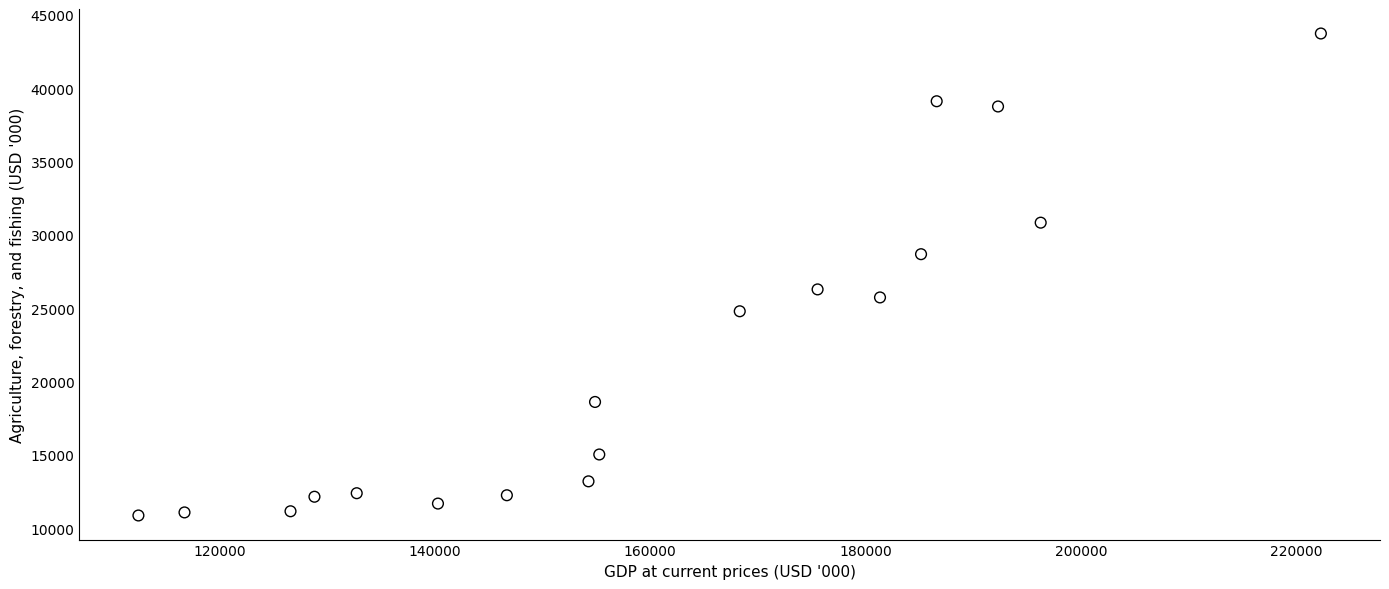

What Y value in the scatter plot is closest to 27327?

26311.6